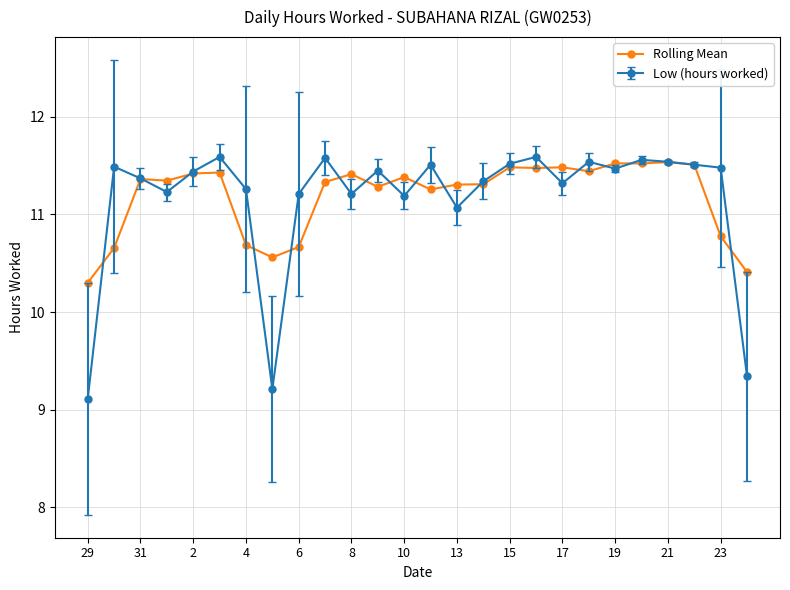

Which series has the widest spread of values?

Low (hours worked)